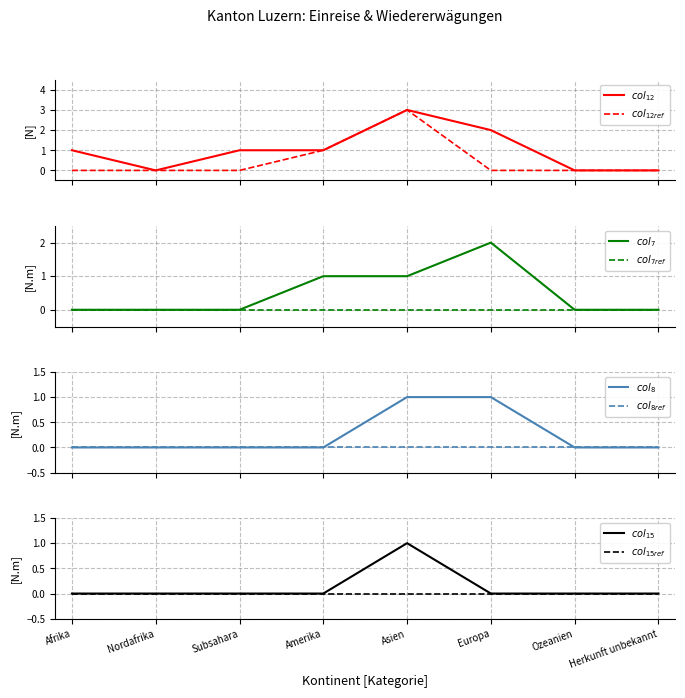

At how many categories does at least one series exceed 2?

1